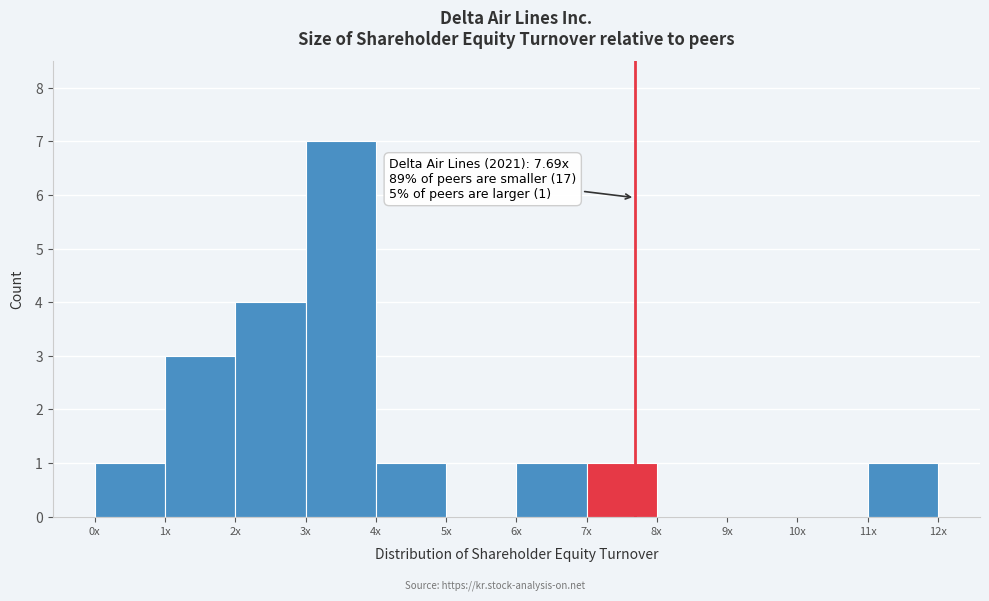

Reading left to right, transcribe all the data shown in this chart.

0x=1	1x=3	2x=4	3x=7	4x=1	5x=0	6x=1	7x=1	8x=0	9x=0	10x=0	11x=1